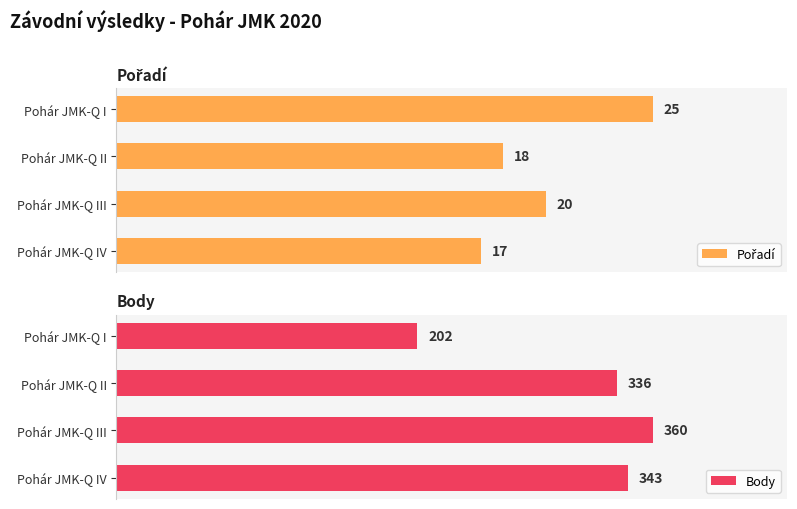

What is the difference between the second highest and second lowest values in the Pořadí series?

2